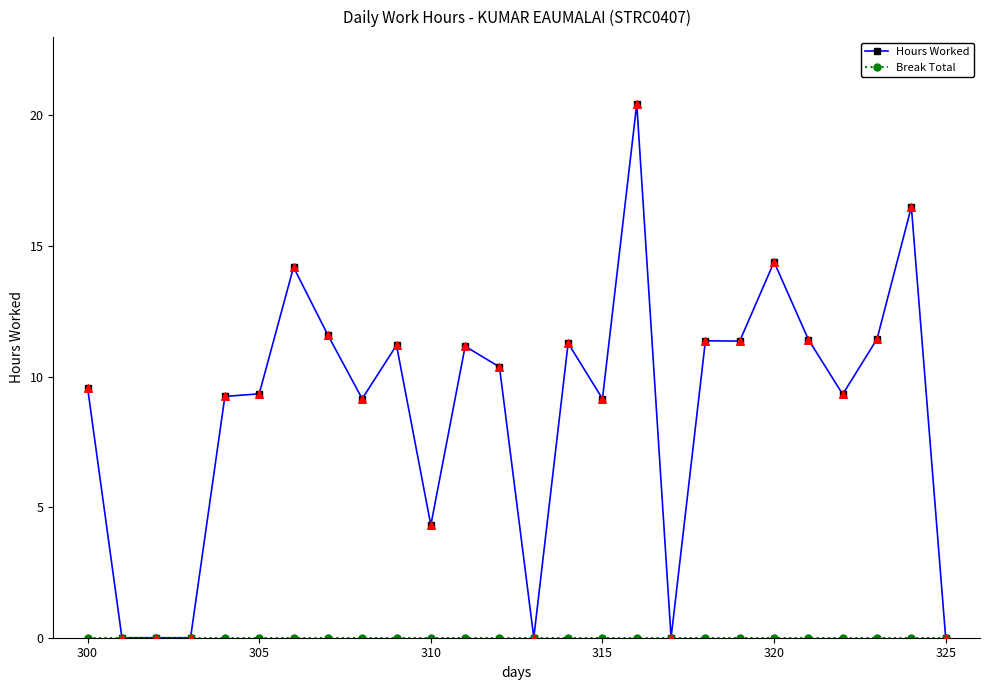

Which series has the largest total across all categories?

Hours Worked